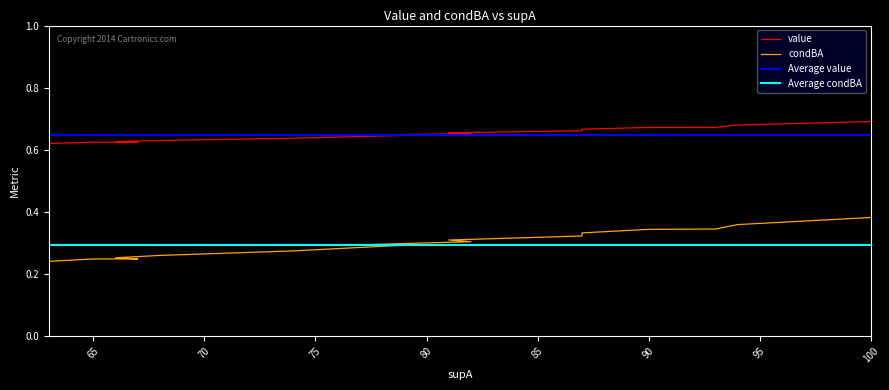

True or false: value has more than 2 interior local peaks.

False